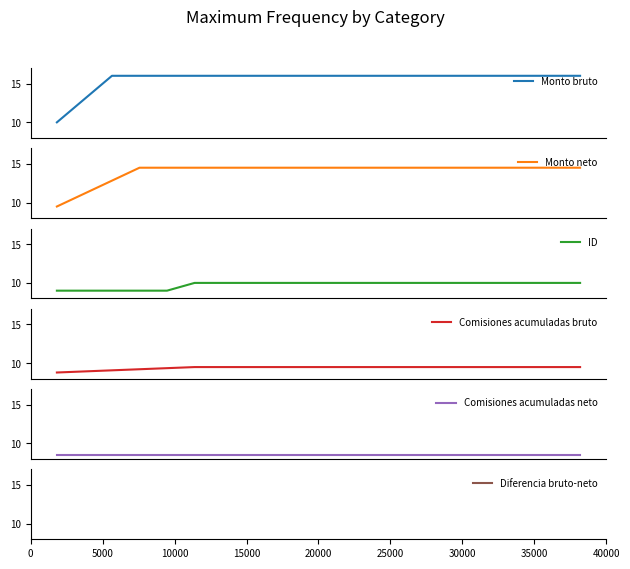

Reading left to right, what are all the values shown in this chart?

Monto bruto: 10.0	13.0	16.0	16.0	16.0	16.0	16.0	16.0	16.0	16.0	16.0	16.0	16.0	16.0	16.0	16.0	16.0	16.0	16.0	16.0
Monto neto: 9.5	11.2	12.8	14.5	14.5	14.5	14.5	14.5	14.5	14.5	14.5	14.5	14.5	14.5	14.5	14.5	14.5	14.5	14.5	14.5
ID: 9.0	9.0	9.0	9.0	9.0	10.0	10.0	10.0	10.0	10.0	10.0	10.0	10.0	10.0	10.0	10.0	10.0	10.0	10.0	10.0
Comisiones acumuladas bruto: 8.8	8.9	9.1	9.2	9.4	9.5	9.5	9.5	9.5	9.5	9.5	9.5	9.5	9.5	9.5	9.5	9.5	9.5	9.5	9.5
Comisiones acumuladas neto: 8.5	8.5	8.5	8.5	8.5	8.5	8.5	8.5	8.5	8.5	8.5	8.5	8.5	8.5	8.5	8.5	8.5	8.5	8.5	8.5
Diferencia bruto-neto: 8.3	8.2	8.2	8.2	8.2	8.2	8.2	8.2	8.2	8.2	8.2	8.2	8.2	8.2	8.2	8.2	8.2	8.2	8.2	8.2